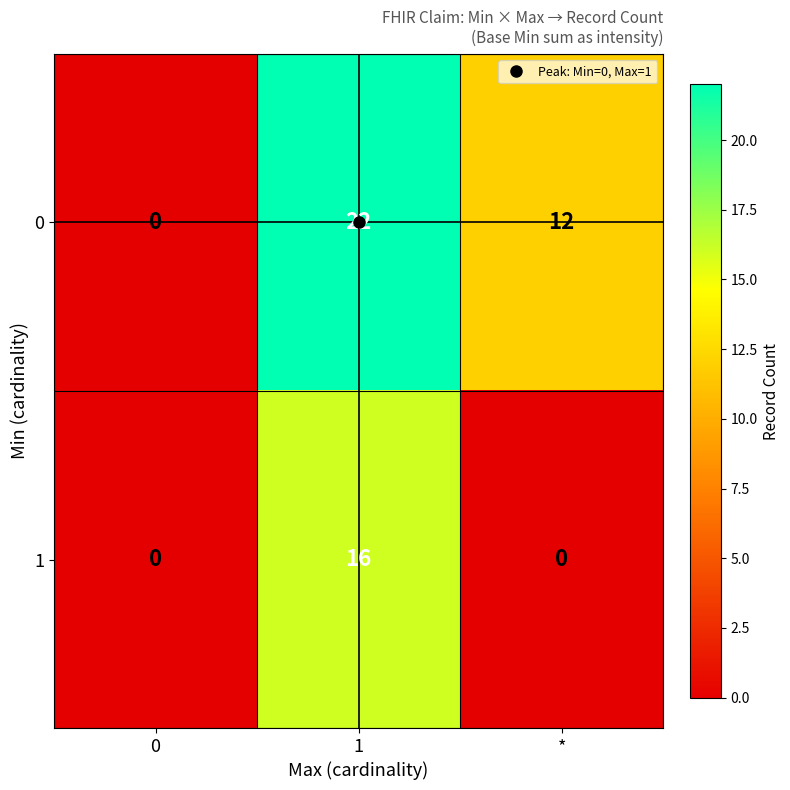

What is the difference between the second highest and minimum values in the 0 series?

12